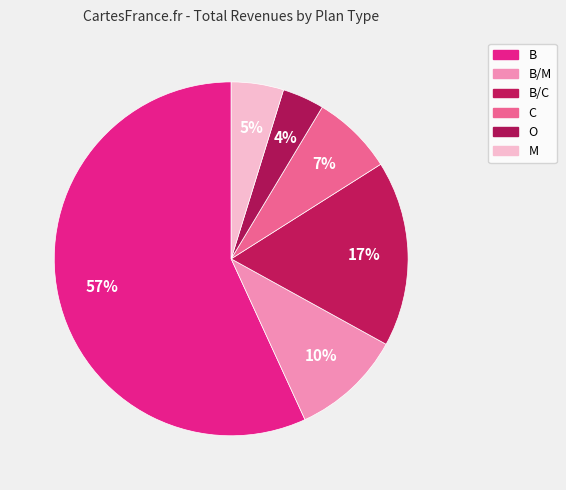

Count the number of slices in the pie.

6